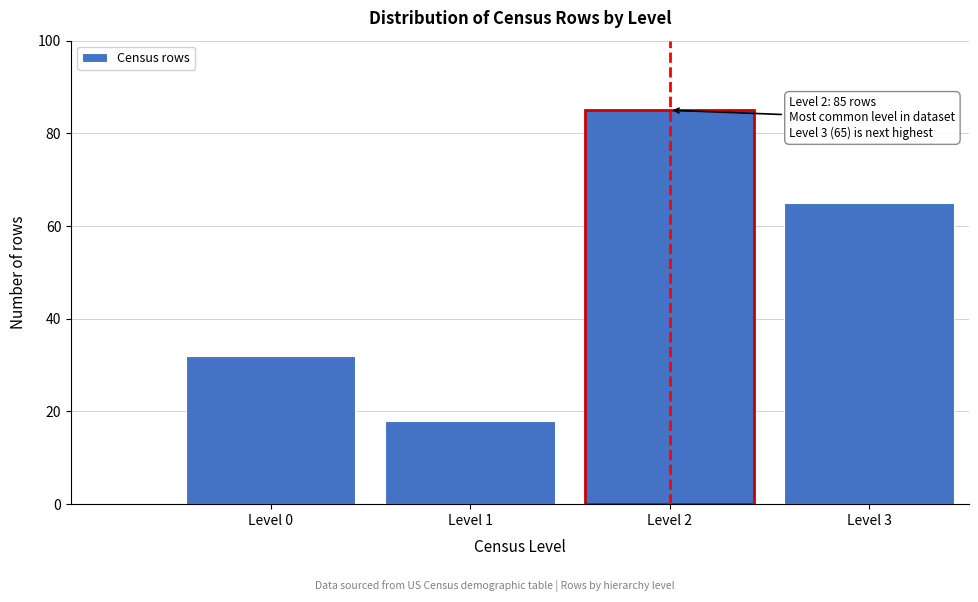

Reading left to right, list all the values displayed in this chart.

32	18	85	65